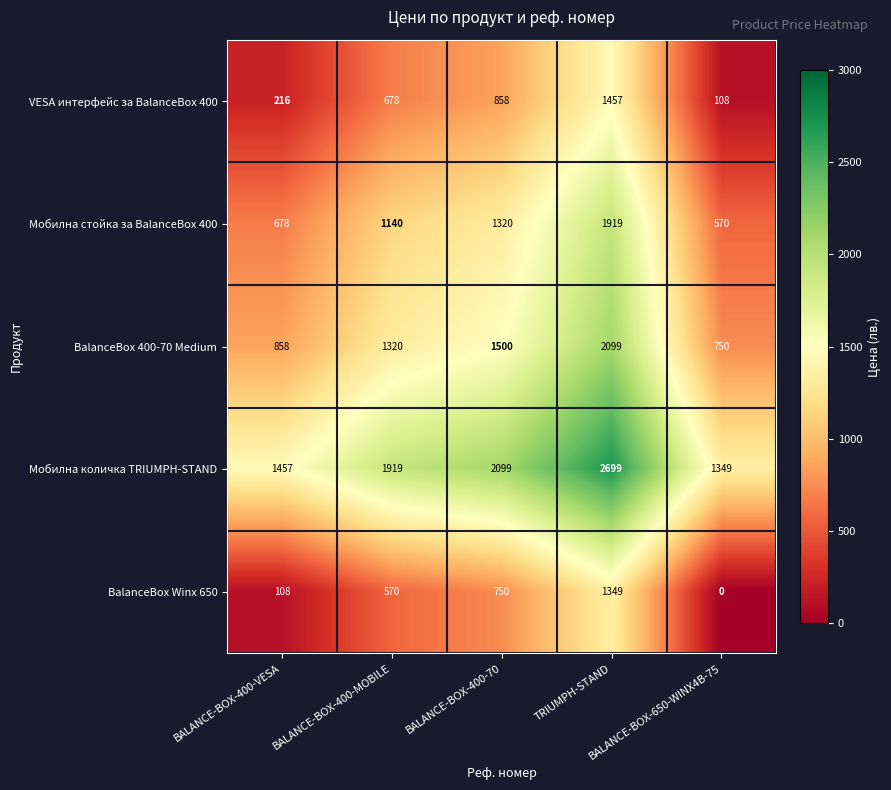

What is the minimum value for VESA интерфейс за BalanceBox 400?

108